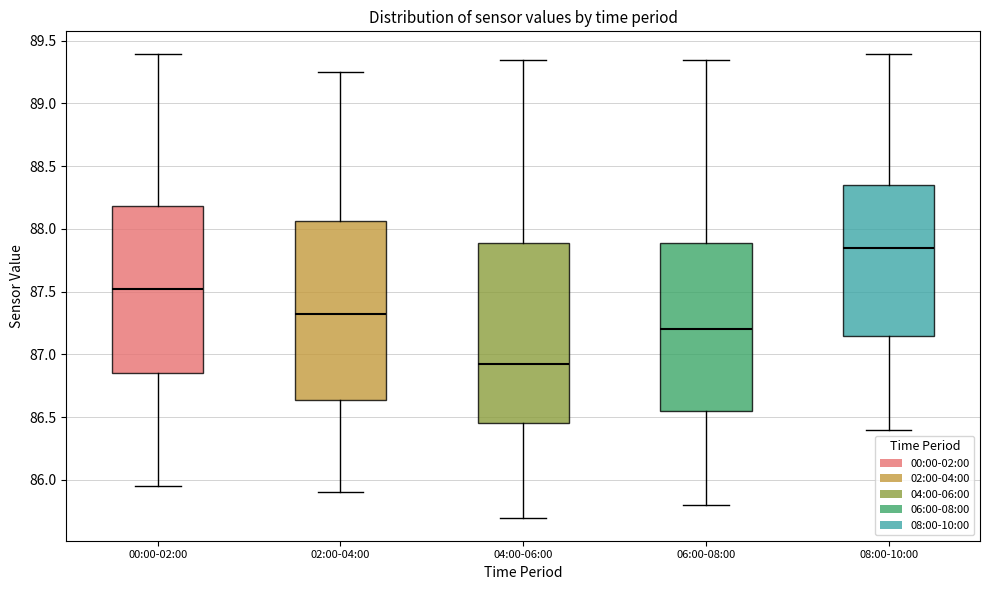

Reading left to right, transcribe this box plot: for each box, give where its median line is, the range the box spans, and where its two whiskers end, as read against the y-axis. The values are not printed on the chart, so give them approximately, as read against the axis.

00:00-02:00: median 87.55, box 86.85 to 88.20, whiskers 85.95 to 89.40
02:00-04:00: median 87.35, box 86.65 to 88.05, whiskers 85.90 to 89.25
04:00-06:00: median 86.95, box 86.45 to 87.90, whiskers 85.70 to 89.35
06:00-08:00: median 87.20, box 86.55 to 87.90, whiskers 85.80 to 89.35
08:00-10:00: median 87.85, box 87.15 to 88.35, whiskers 86.40 to 89.40